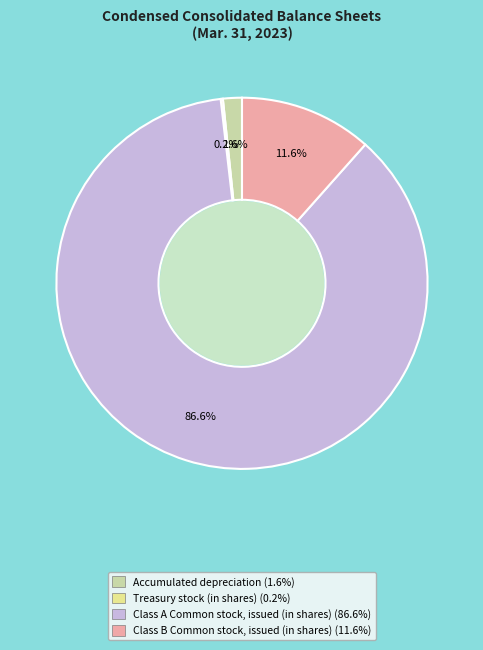

Which slice is the largest?

Class A Common stock, issued (in shares)